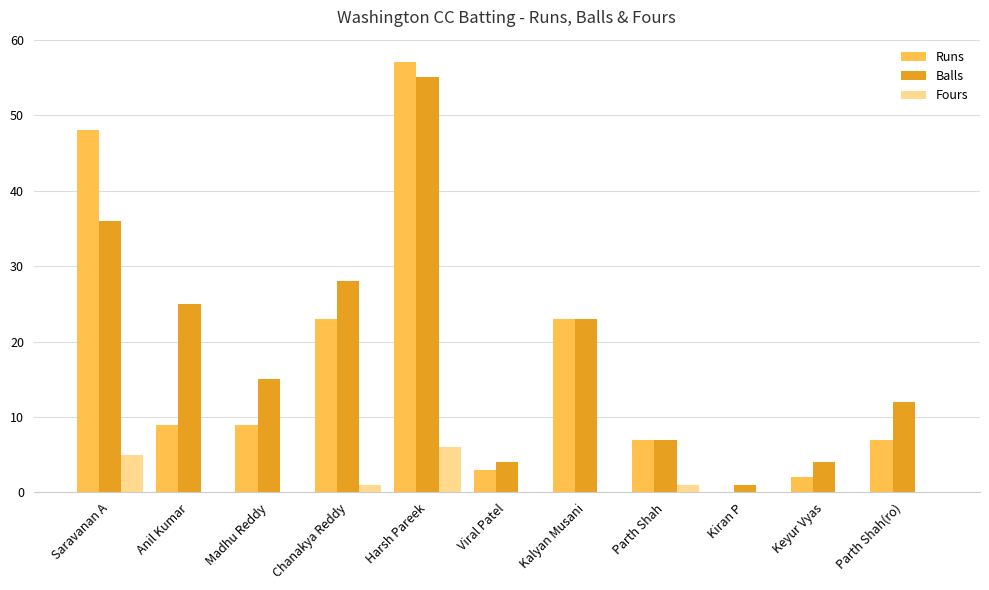

At which label is Balls closest to 28?

Chanakya Reddy